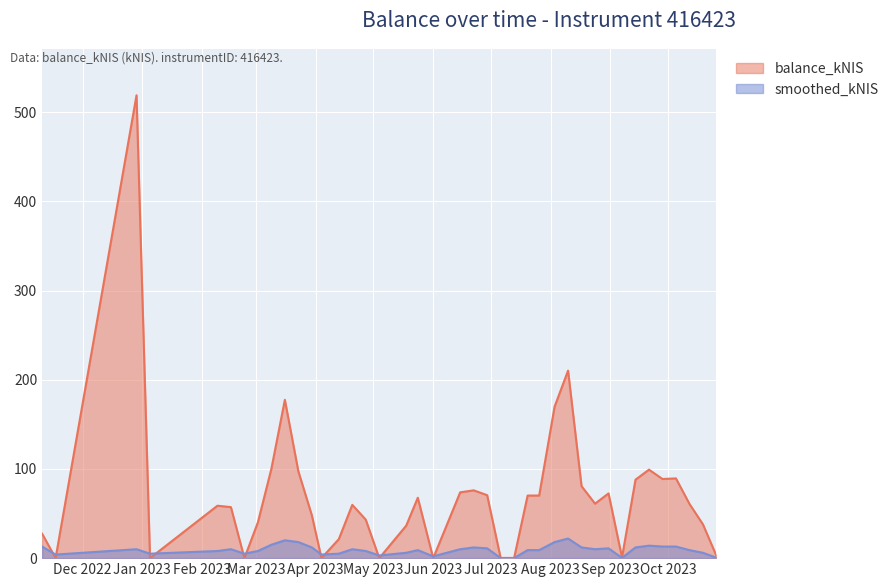

Count the number of data series in this chart.

2